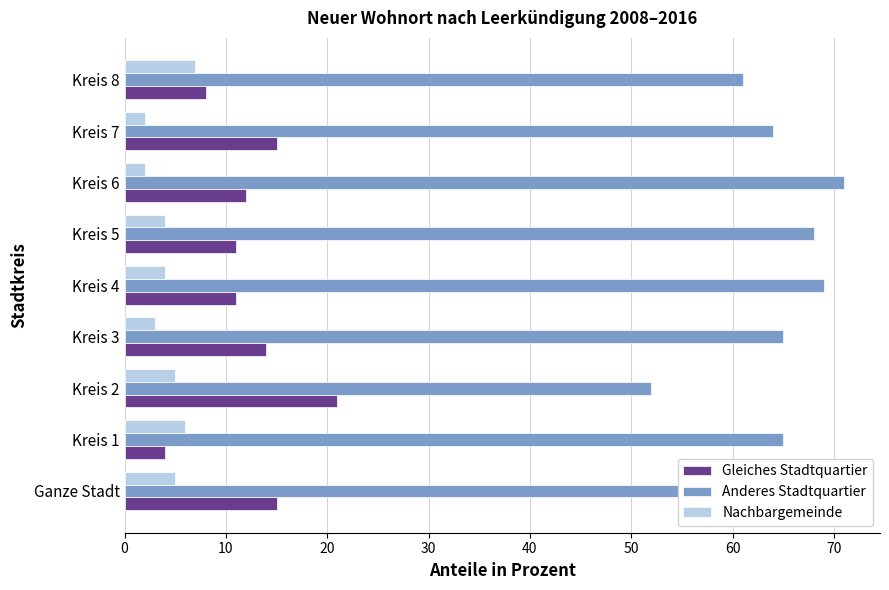

Which series has the largest total across all categories?

Anderes Stadtquartier